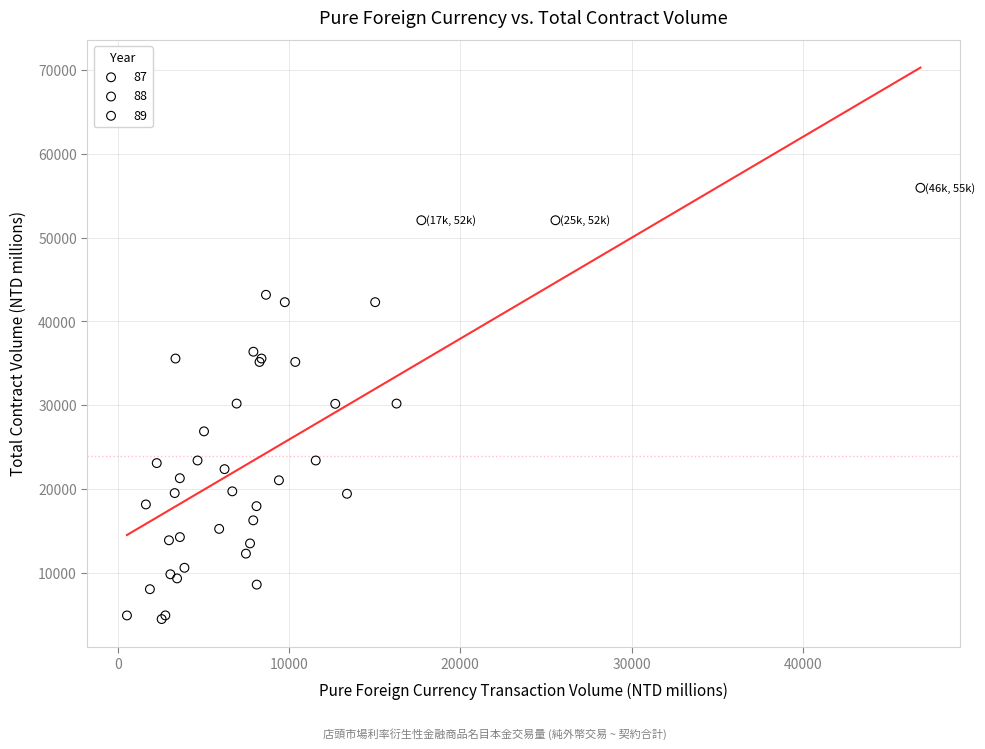

What are all the series names shown in the legend?

87, 88, 89